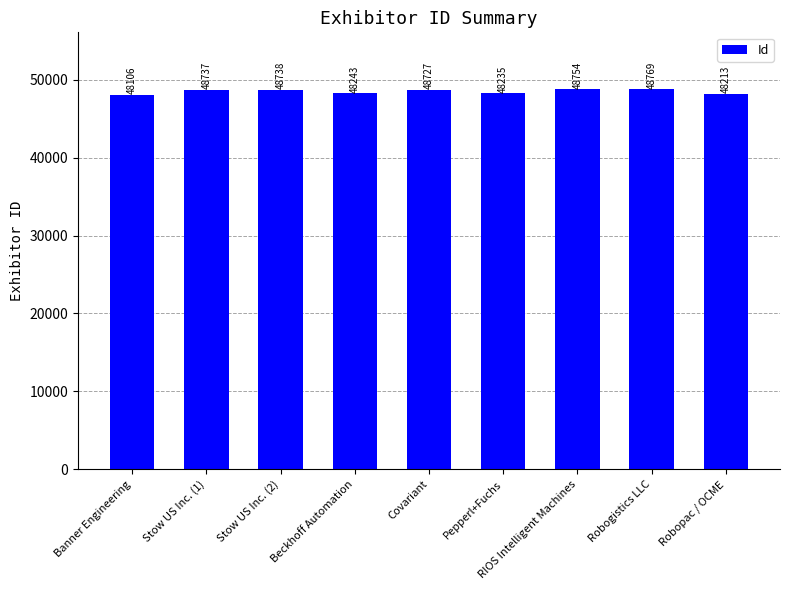

Between Stow US Inc. (2) and Pepperl+Fuchs, which is larger?

Stow US Inc. (2)